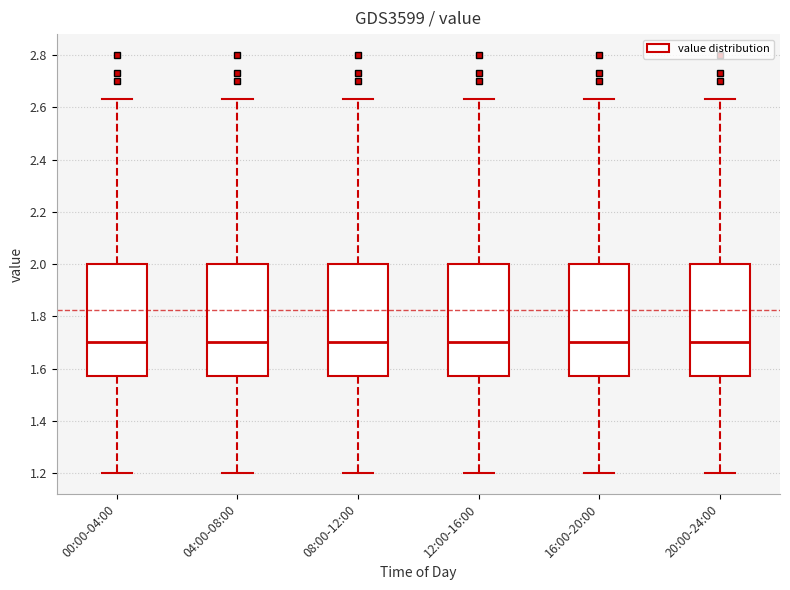

Reading left to right, transcribe this box plot: for each box, give where its median line is, the range the box spans, and where its two whiskers end, as read against the y-axis. The values are not printed on the chart, so give them approximately, as read against the axis.

00:00-04:00: median 1.70, box 1.58 to 2.00, whiskers 1.20 to 2.64
04:00-08:00: median 1.70, box 1.58 to 2.00, whiskers 1.20 to 2.64
08:00-12:00: median 1.70, box 1.58 to 2.00, whiskers 1.20 to 2.64
12:00-16:00: median 1.70, box 1.58 to 2.00, whiskers 1.20 to 2.64
16:00-20:00: median 1.70, box 1.58 to 2.00, whiskers 1.20 to 2.64
20:00-24:00: median 1.70, box 1.58 to 2.00, whiskers 1.20 to 2.64